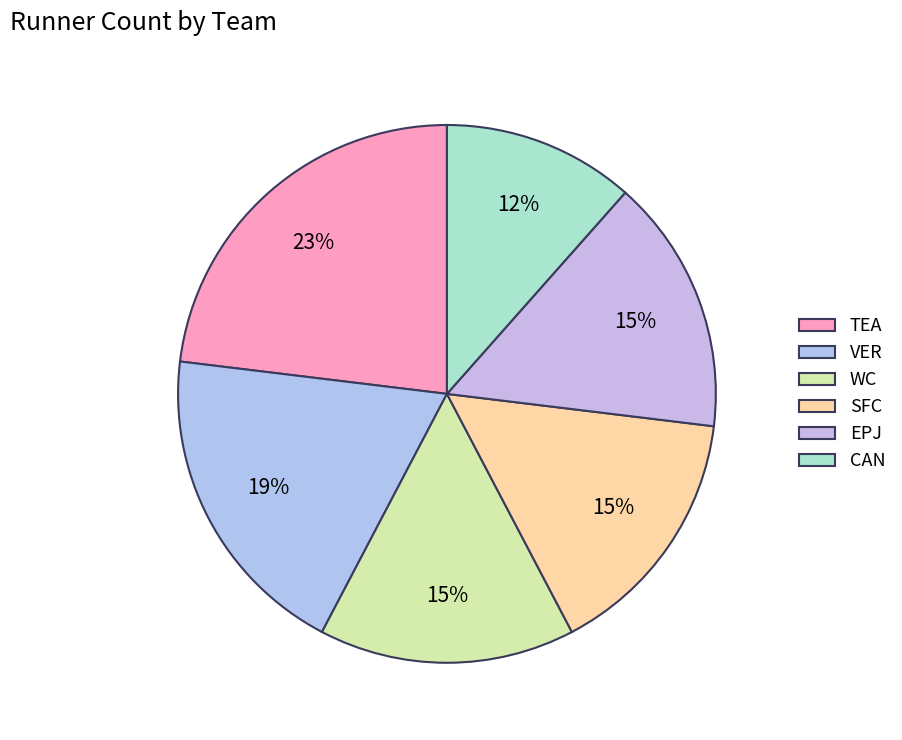

To the nearest percent, what percentage of the pie is SFC?

15%